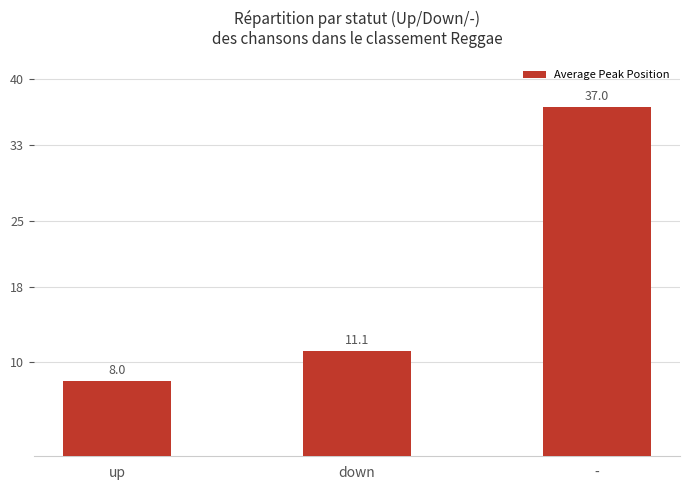

At which label does the data first exceed 11?

down